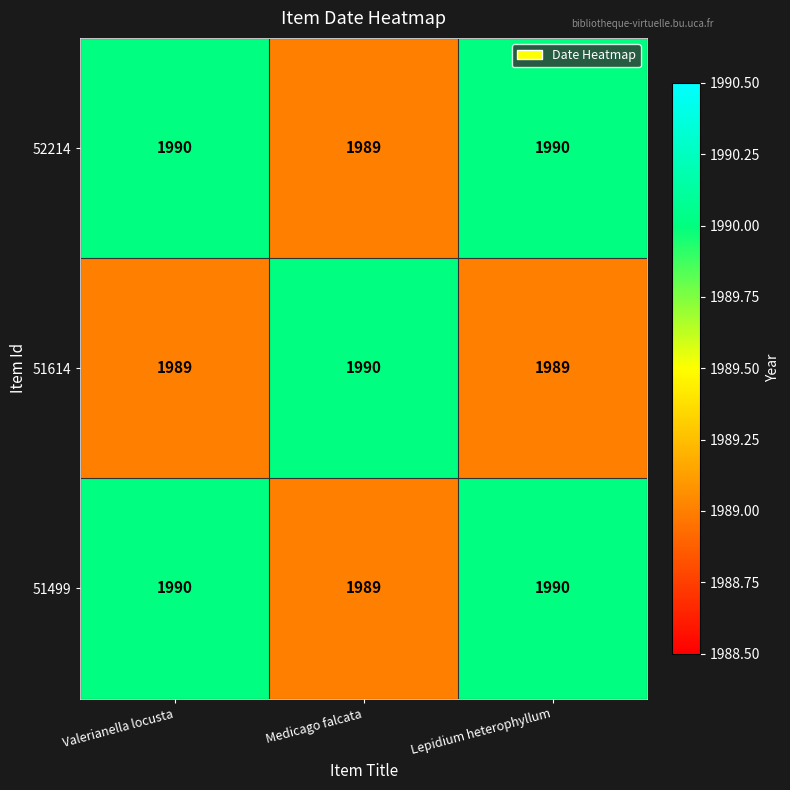

What is the sum of all 51499 values?

5969